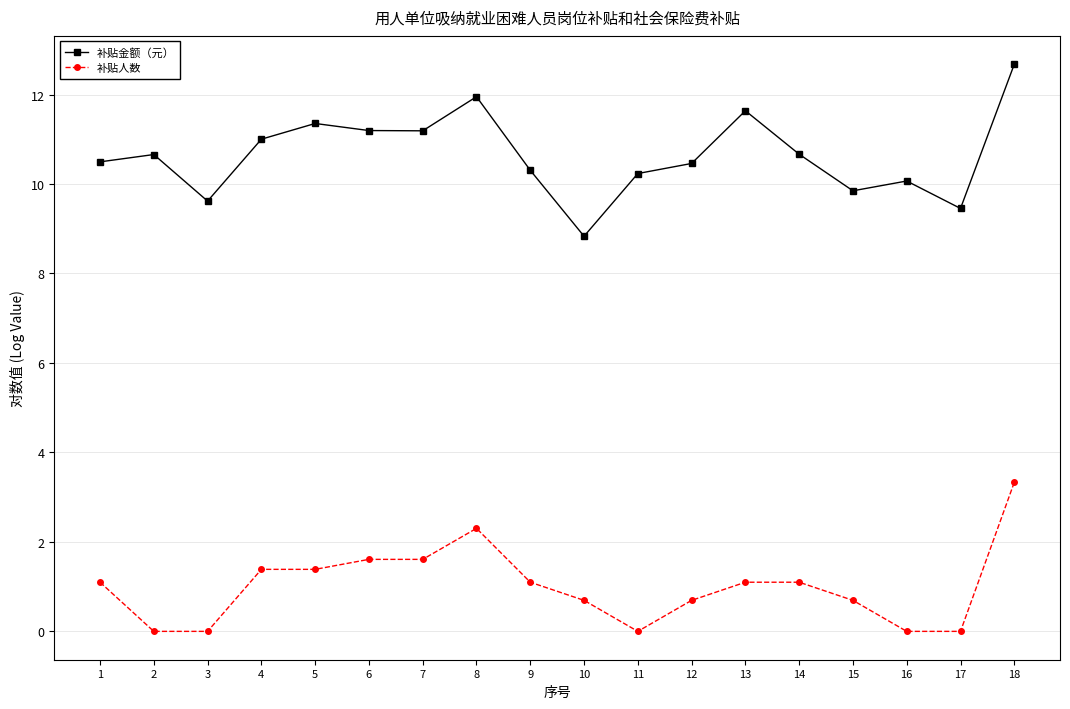

True or false: 补贴金额（元） has more than 1 interior local peaks.

True